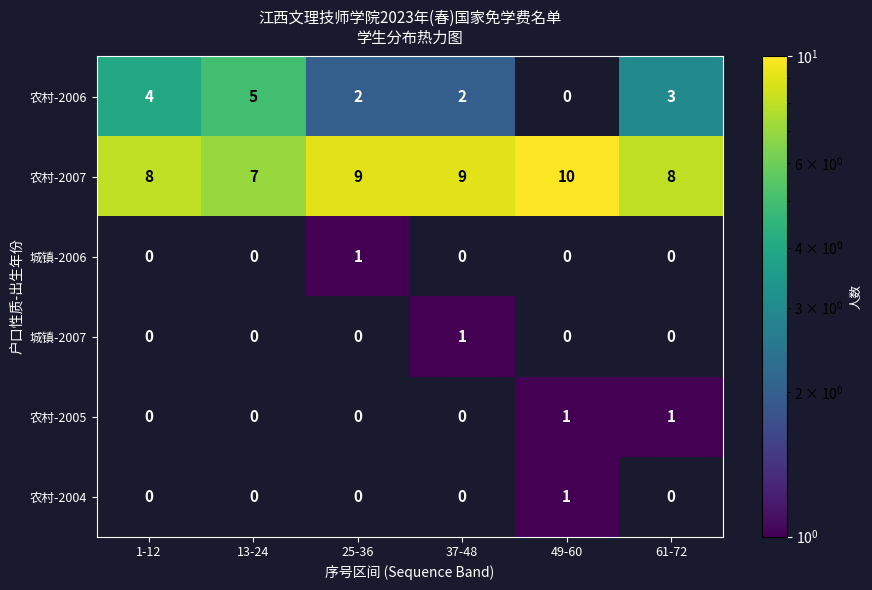

The 农村-2006 series shows 2 at 13-24. True or false?

False